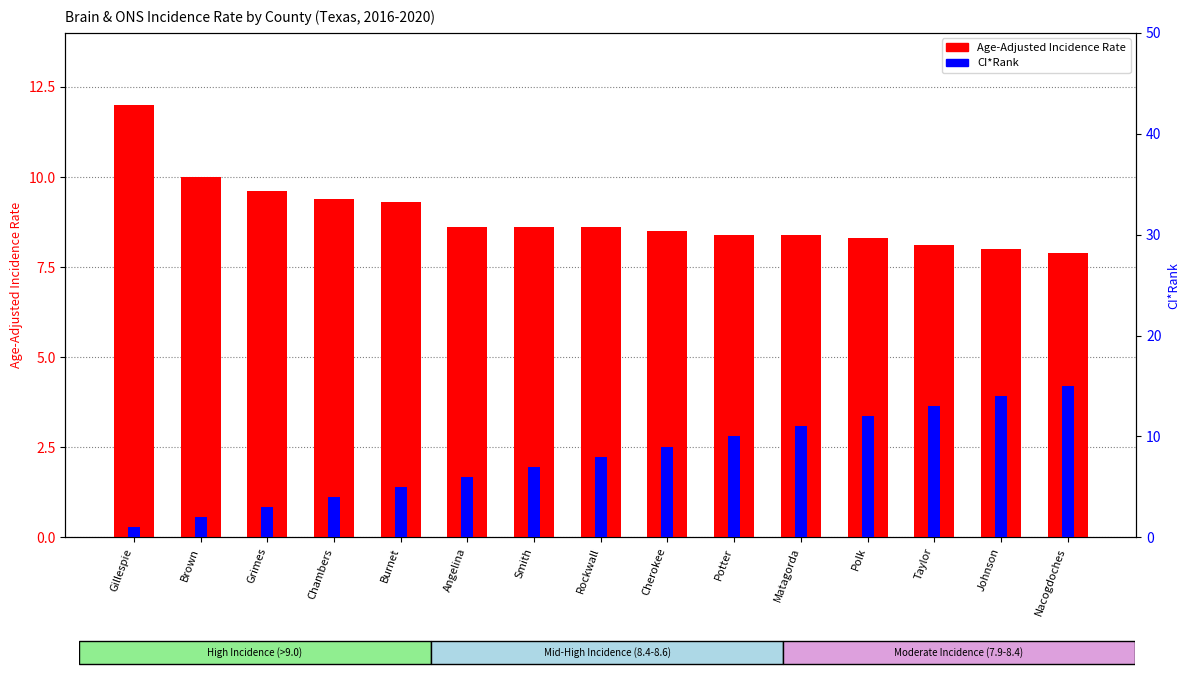

Reading left to right, list all the values displayed in this chart.

Age-Adjusted Incidence Rate: Gillespie=12.0	Brown=10.0	Grimes=9.6	Chambers=9.4	Burnet=9.3	Angelina=8.6	Smith=8.6	Rockwall=8.6	Cherokee=8.5	Potter=8.4	Matagorda=8.4	Polk=8.3	Taylor=8.1	Johnson=8.0	Nacogdoches=7.9
CI*Rank: Gillespie=1.0	Brown=2.0	Grimes=3.0	Chambers=4.0	Burnet=5.0	Angelina=6.0	Smith=7.0	Rockwall=8.0	Cherokee=9.0	Potter=10.0	Matagorda=11.0	Polk=12.0	Taylor=13.0	Johnson=14.0	Nacogdoches=15.0